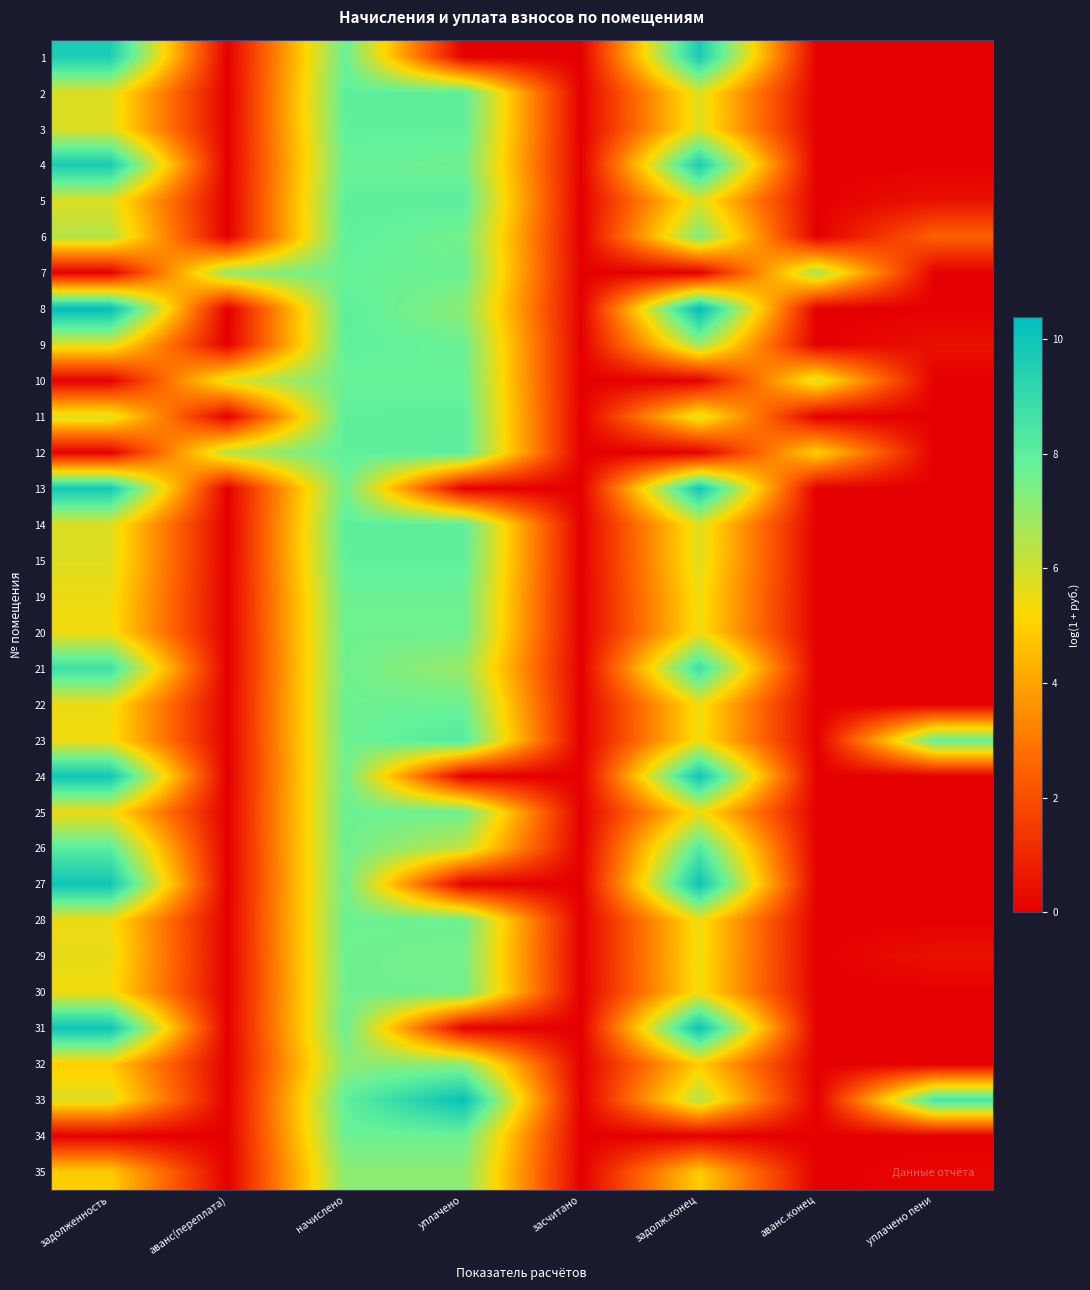

Rank the series by their maximum value, from highest to lowest.

8, 33, 31, 27, 24, 13, 4, 1, 21, 26, 23, 5, 12, 11, 14, 2, 3, 9, 15, 6, 10, 7, 34, 19, 22, 25, 28, 20, 29, 30, 35, 32